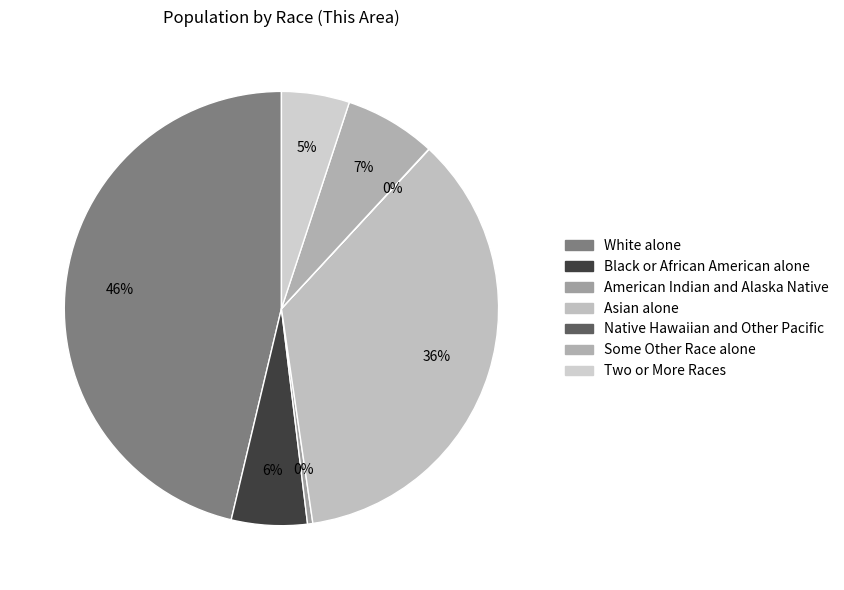

Between Asian alone and Some Other Race alone, which is larger?

Asian alone